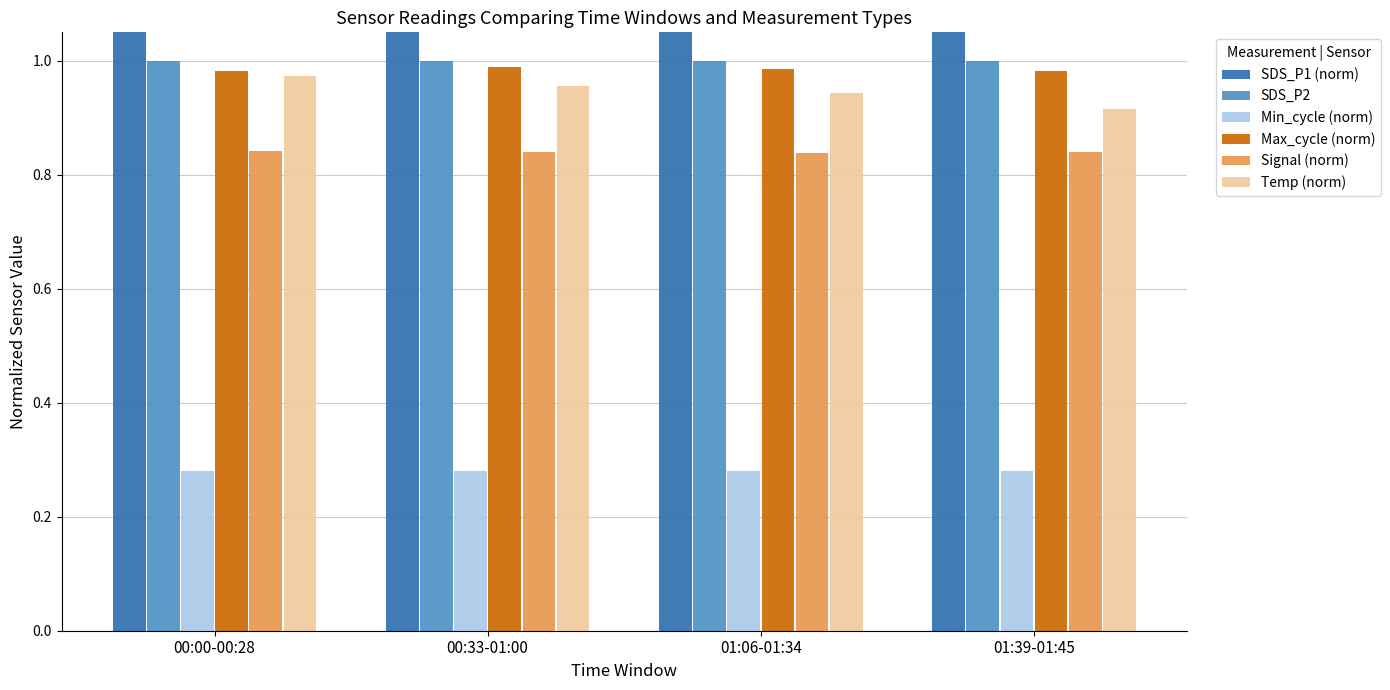

At which category is the sum across all series the highest?

00:00-00:28